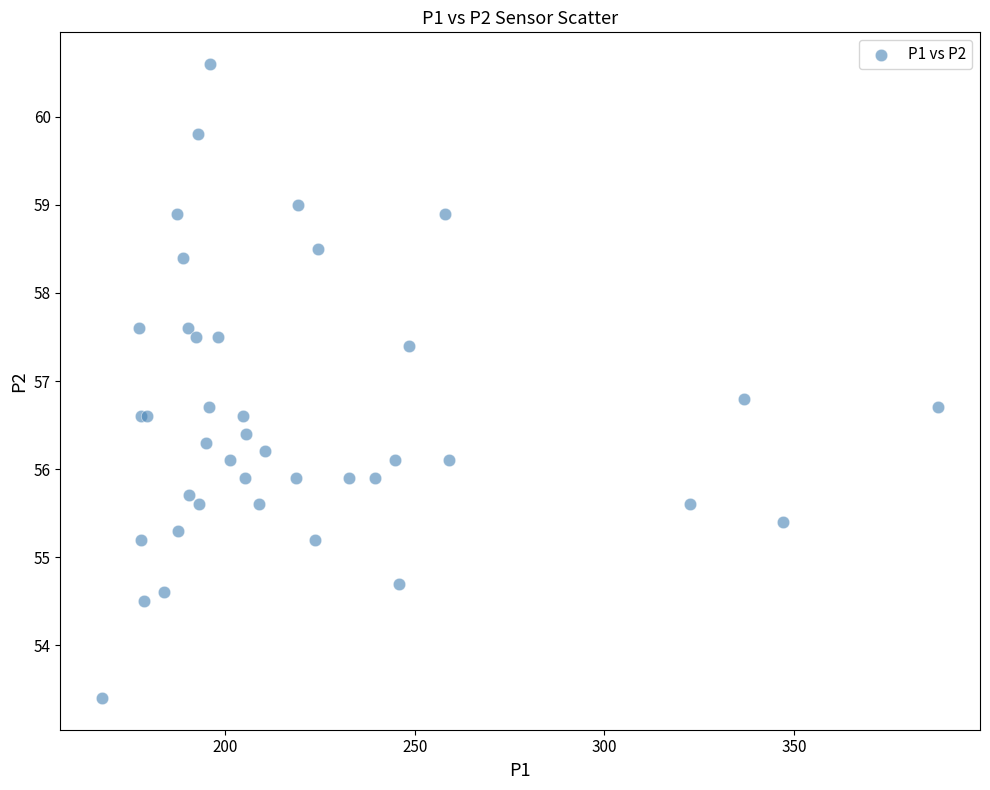

What Y value in the scatter plot is closest to 57?

56.8